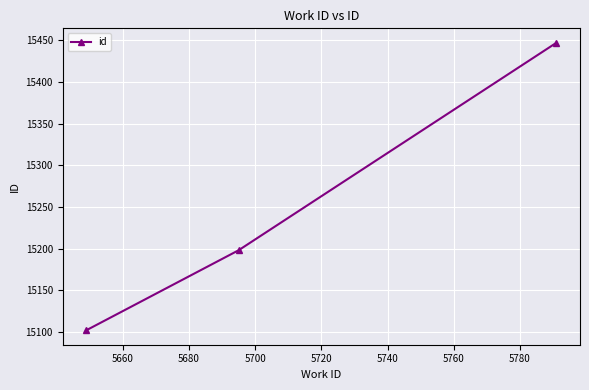

Reading left to right, what are all the values shown in this chart?

15102	15198	15447